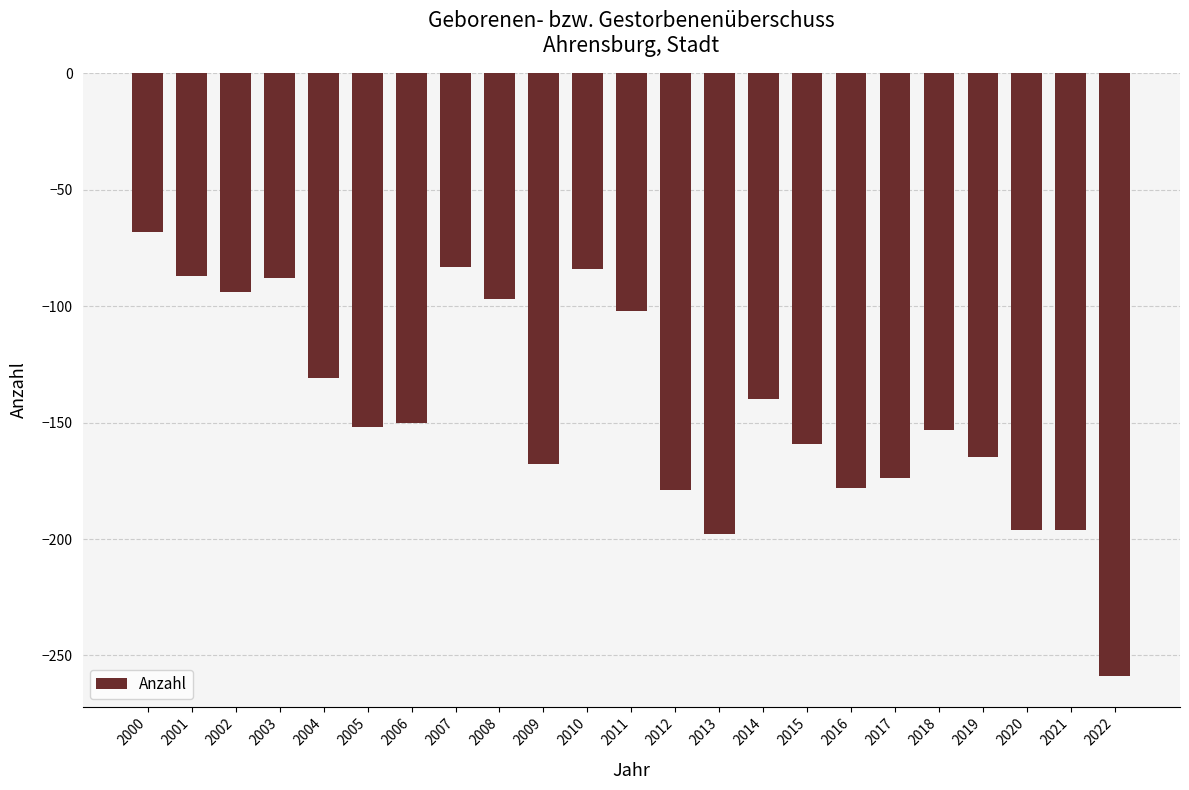

What is the average value?

-144